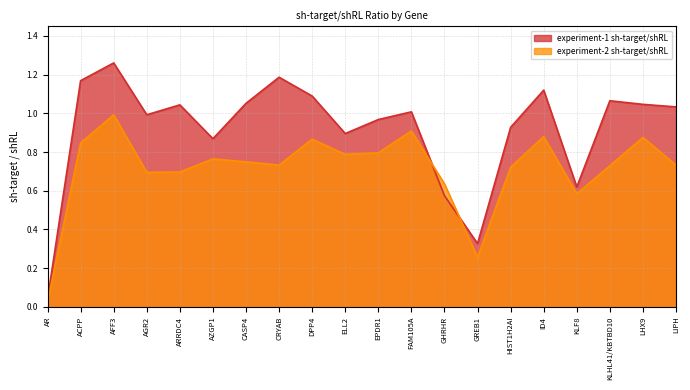

The experiment-2 sh-target/shRL series shows 1.3 at CASP4. True or false?

False